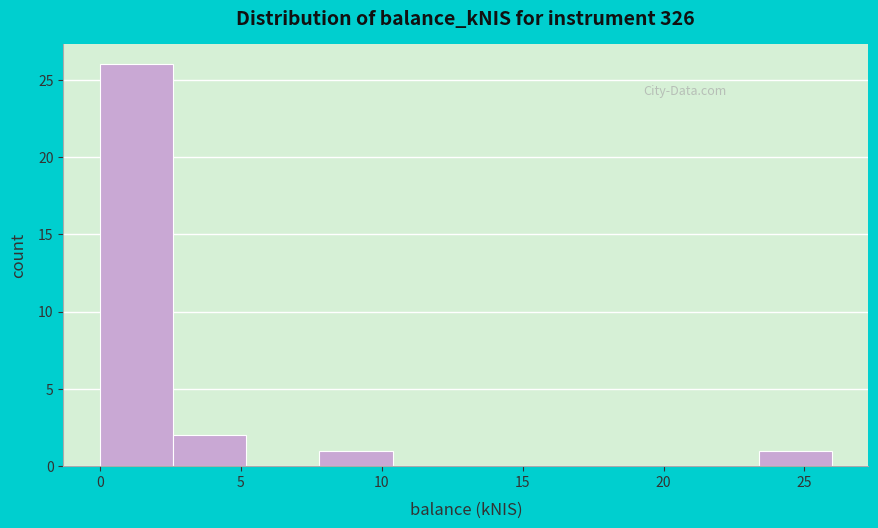

Reading left to right, list every bar in this chart as the range it spans on the x-axis followed by its height. Neither the bar edges nor the heights are printed on the chart, so give them approximately, as read against the axes.

0.0 to 2.5: 26
2.5 to 5.0: 2
5.0 to 8.0: 0
8.0 to 10.5: 1
10.5 to 13.0: 0
13.0 to 15.5: 0
15.5 to 18.0: 0
18.0 to 21.0: 0
21.0 to 23.5: 0
23.5 to 26.0: 1